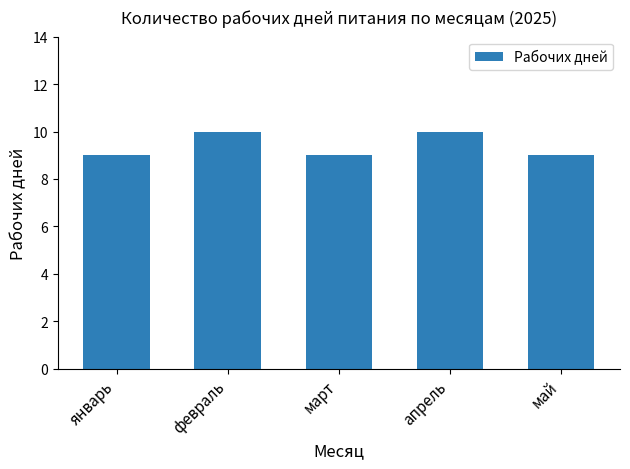

What is the ratio of the value at февраль to the value at апрель?

1.0